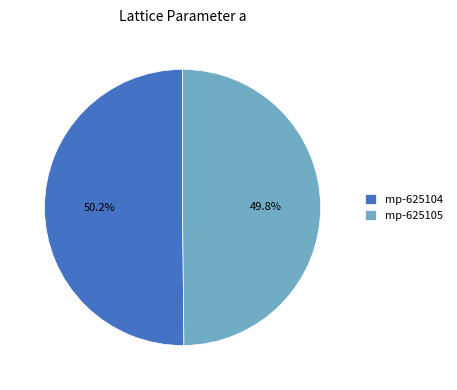

What is the ratio of the value at mp-625105 to the value at mp-625104?

1.0